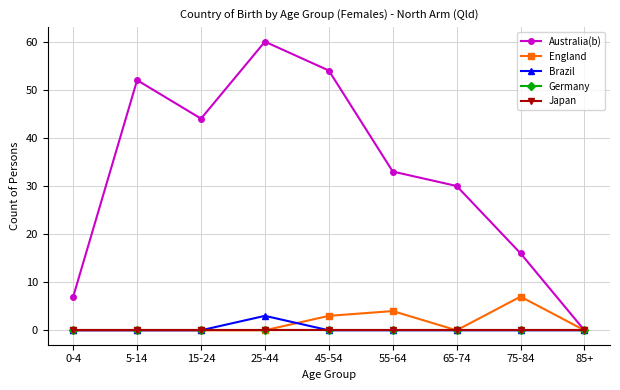

Is this an area chart (filled region under the line)?

No